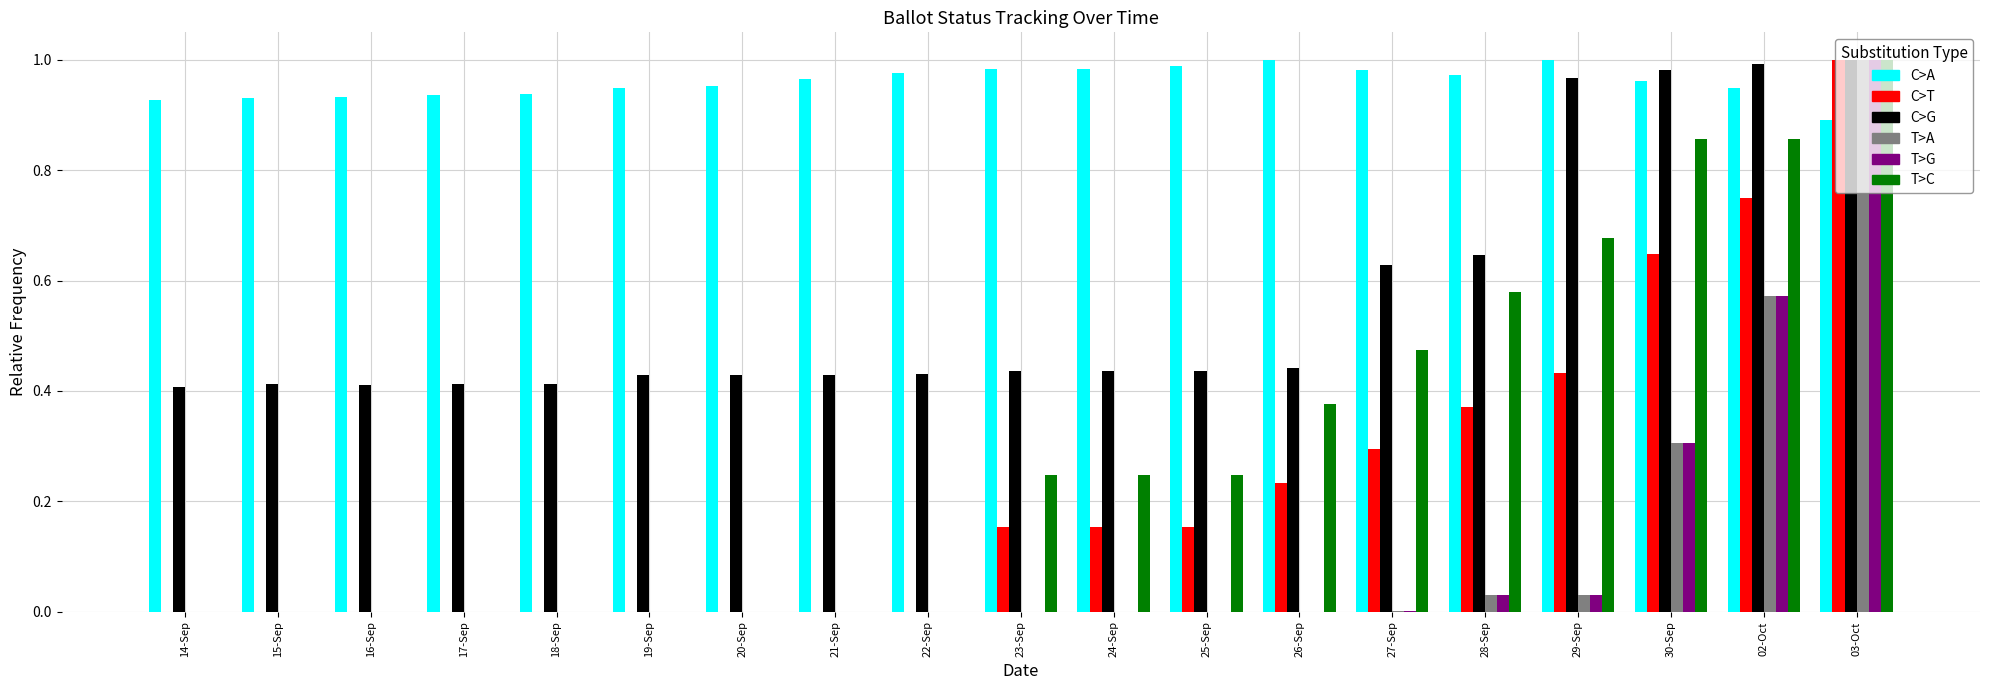

How many series are shown in this chart?

6